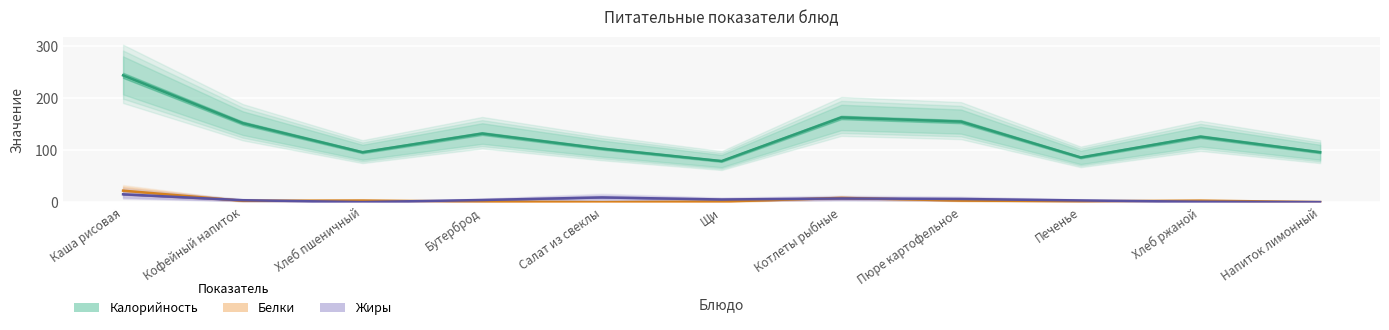

Reading right to left, list all the values displayed in this chart.

Калорийность: 96.0	126.0	86.0	155.0	163.0	79.0	103.0	132.0	96.0	152.0	244.0
Белки: 0.0	2.8	1.5	3.0	8.0	1.0	0.0	1.0	3.0	2.5	22.0
Жиры: 0.0	0.6	3.2	6.0	7.0	5.0	9.0	4.0	0.0	3.6	15.0